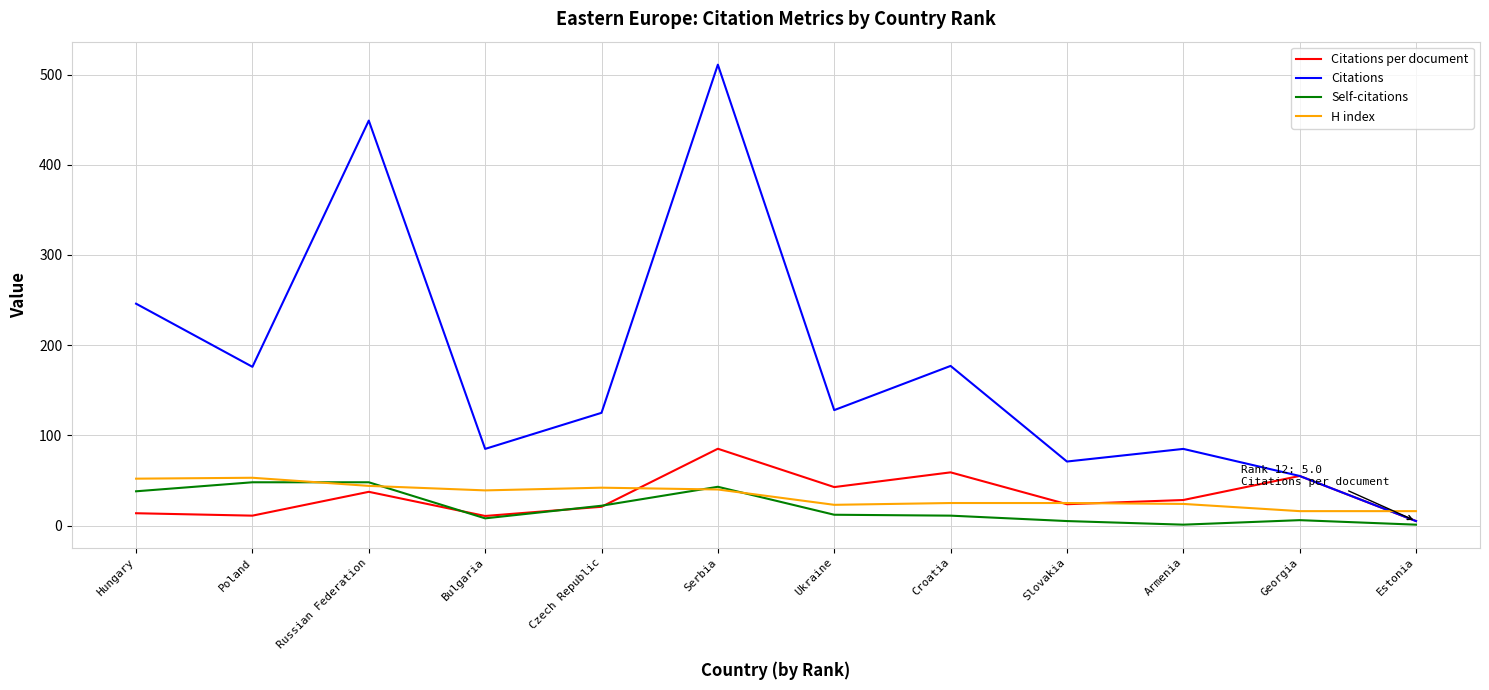

Which series ends up on top after the final intersection of H index and Citations per document?

H index